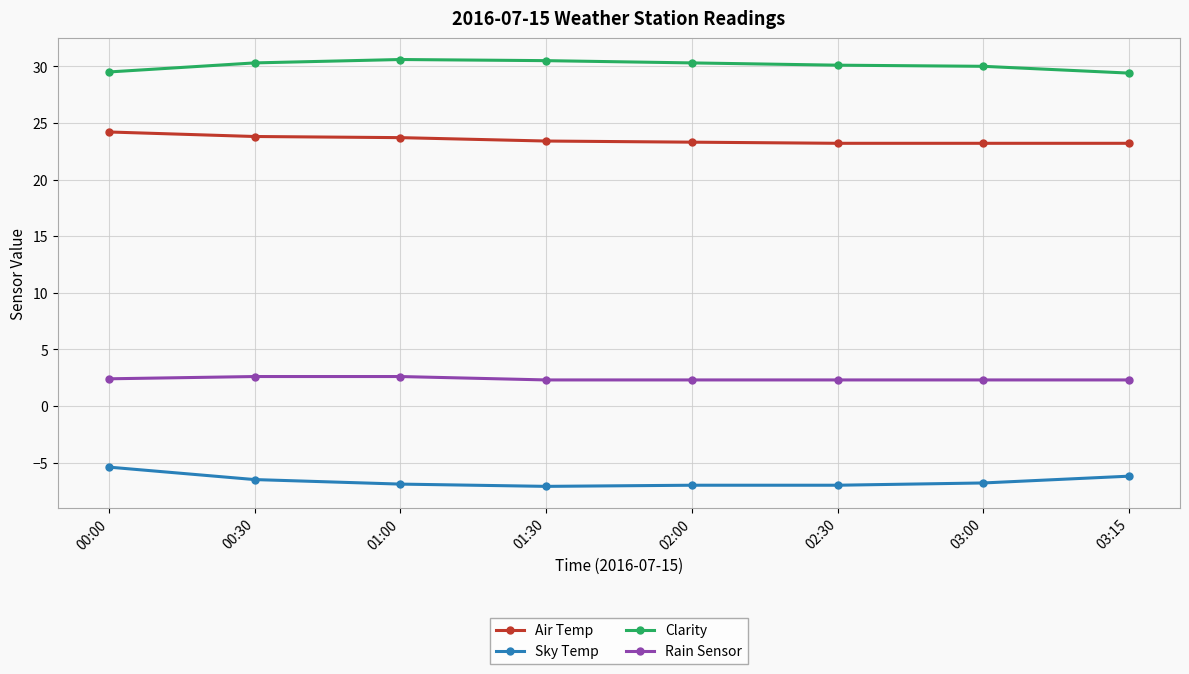

How many series are shown in this chart?

4